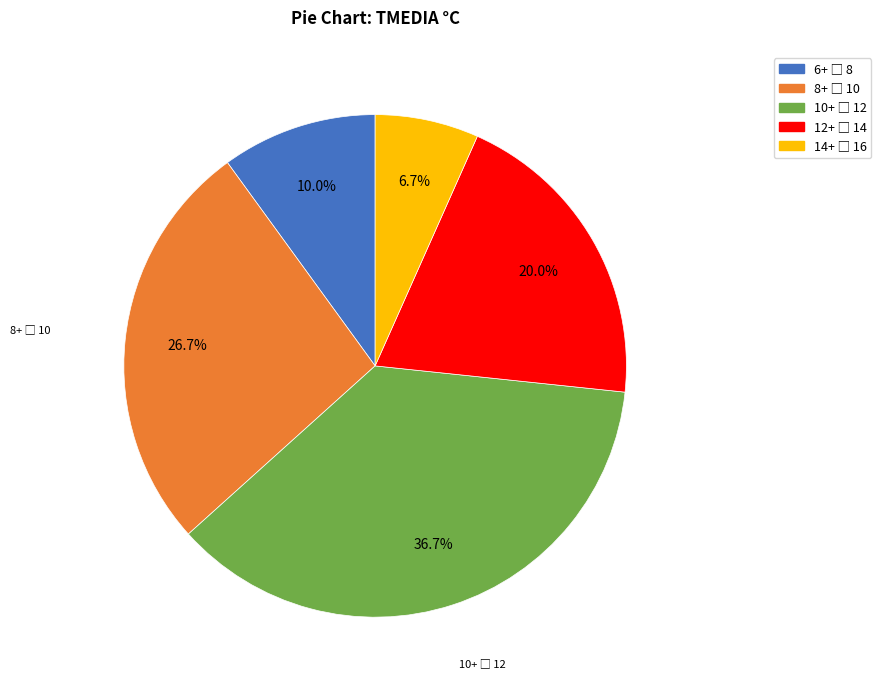

Is there any slice that represents more than half of the pie?

No